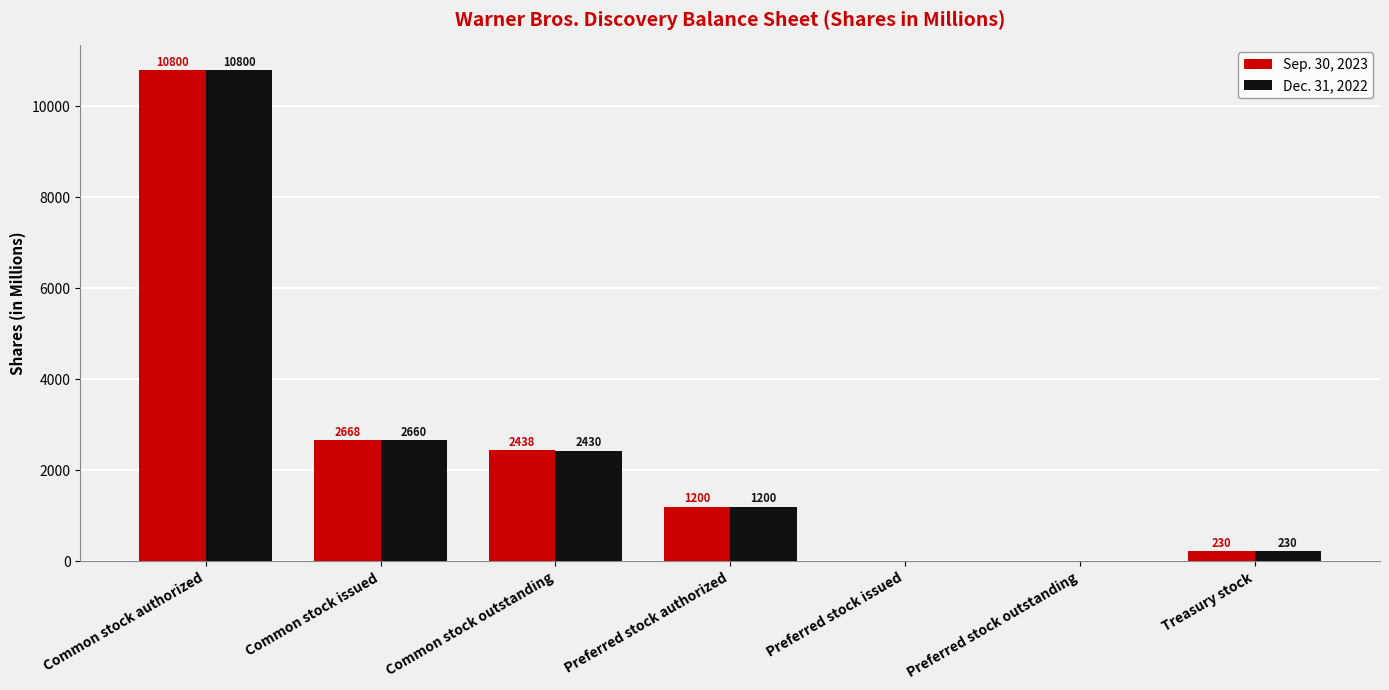

Which series changed the most between Common stock authorized and Common stock outstanding?

Dec. 31, 2022